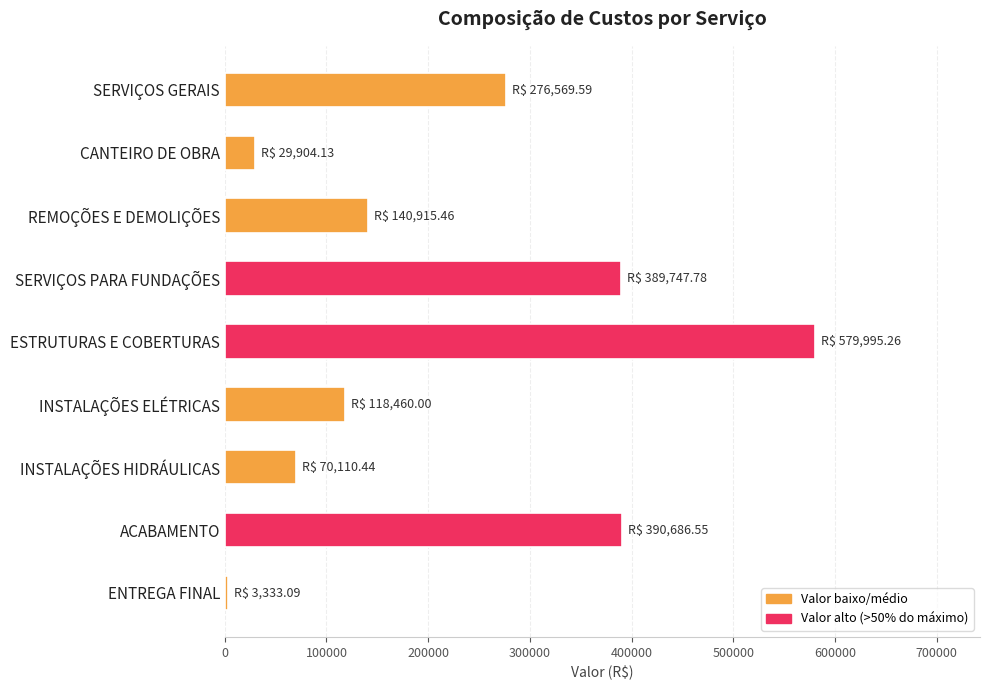

What value does the data have at INSTALAÇÕES ELÉTRICAS?

118460.0